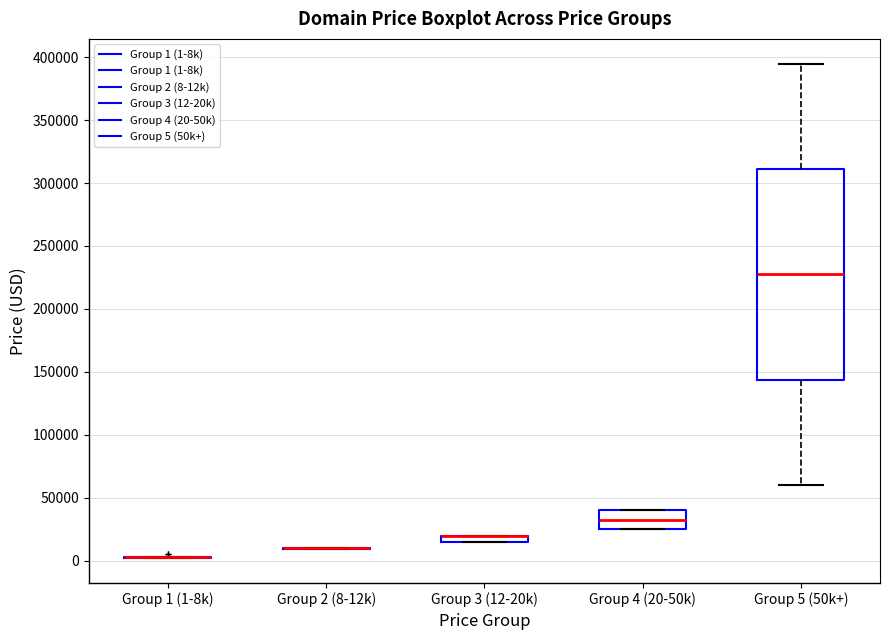

Where is the upper edge of the box for Group 3 (12-20k) on the y-axis? The values are not printed on the chart, so give them approximately, as read against the axis.

20000